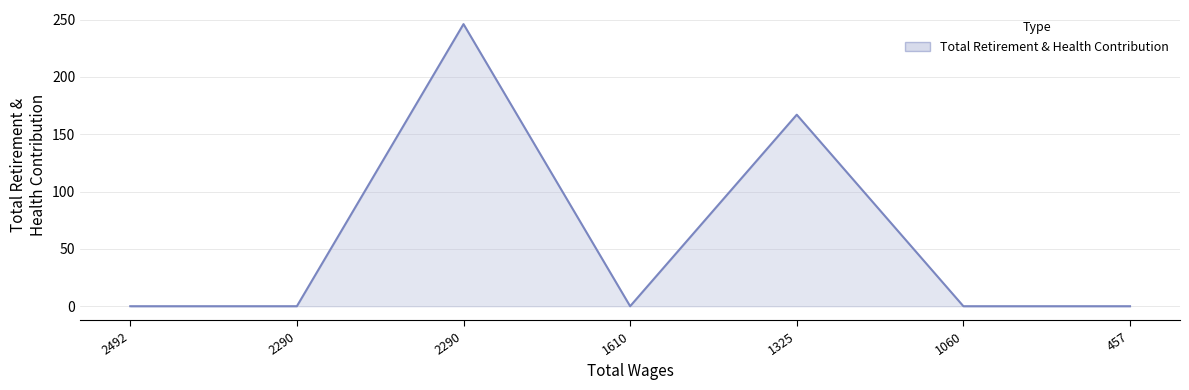

How many lines are shown in the chart?

1